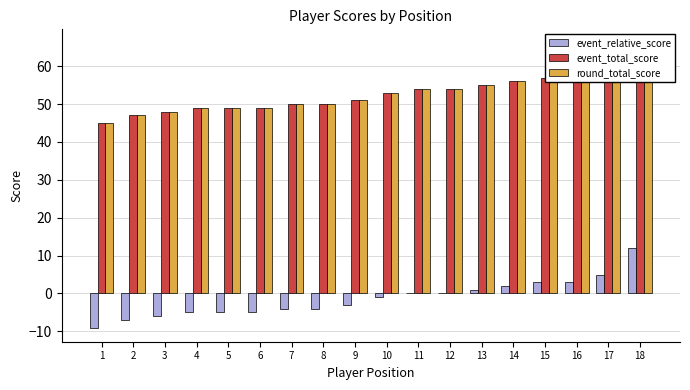

The event_total_score series shows 20 at 15. True or false?

False